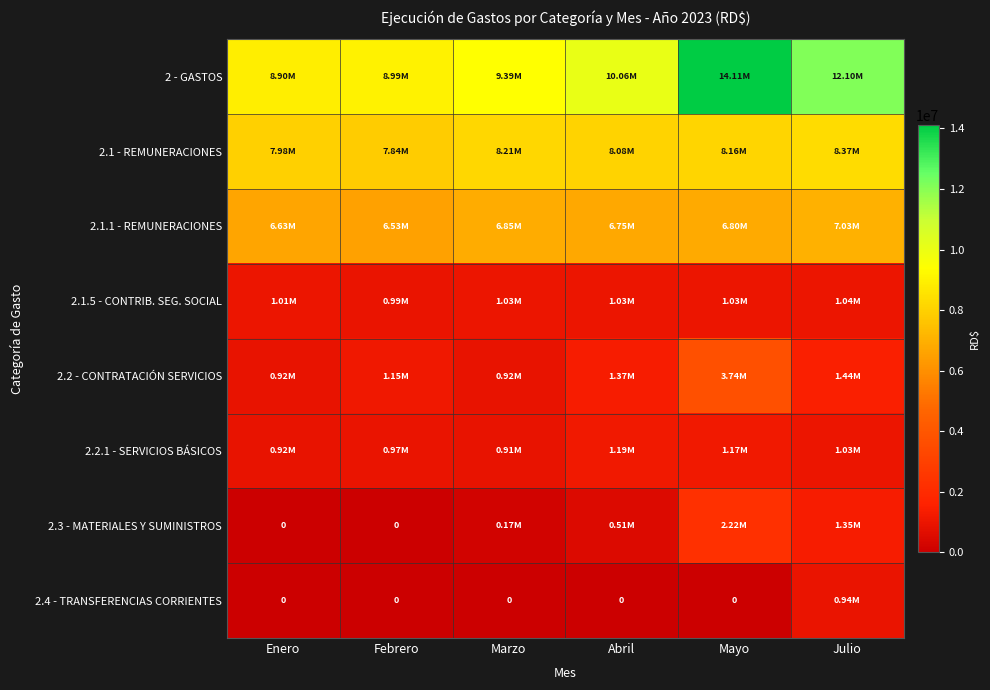

Where is 2.4 - TRANSFERENCIAS CORRIENTES nearest to the value 472102?

Enero